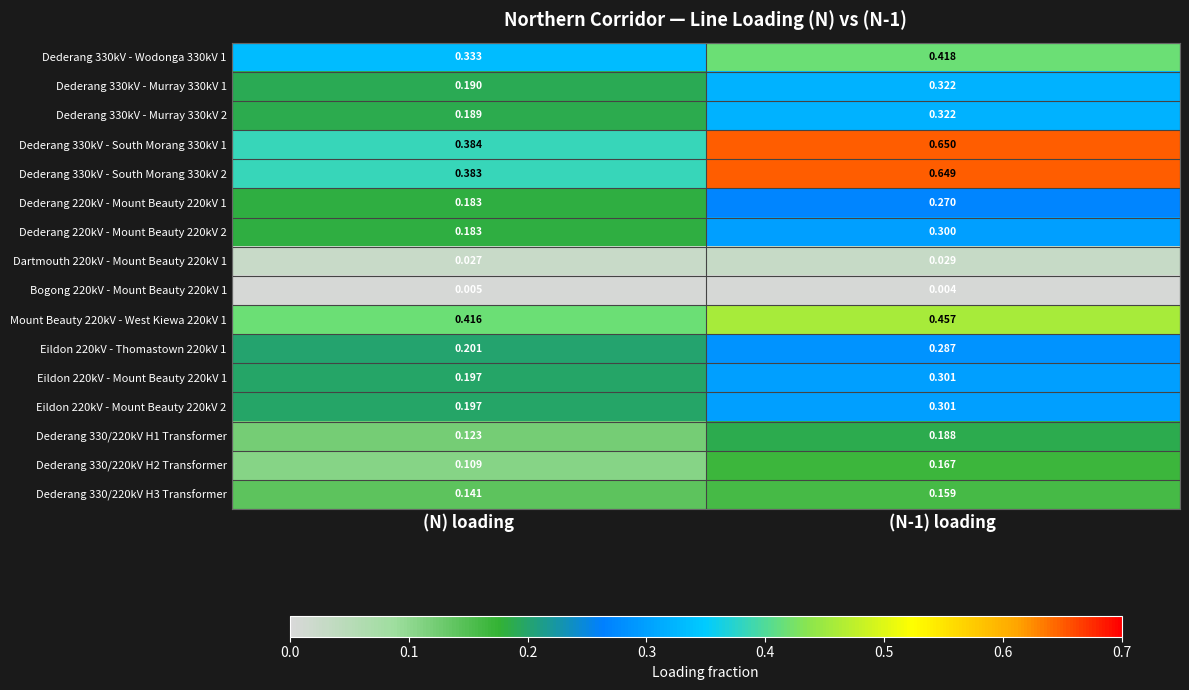

Which series has the largest total across all categories?

Dederang 330kV - South Morang 330kV 1